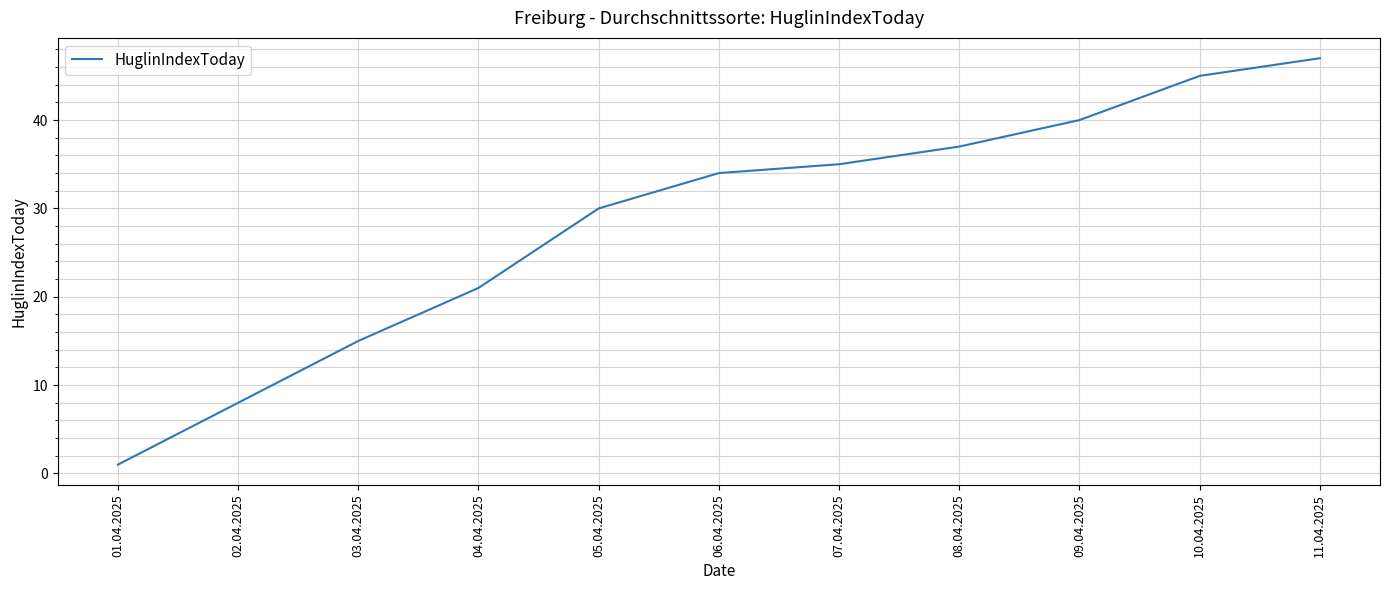

Read the value at 06.04.2025.

34